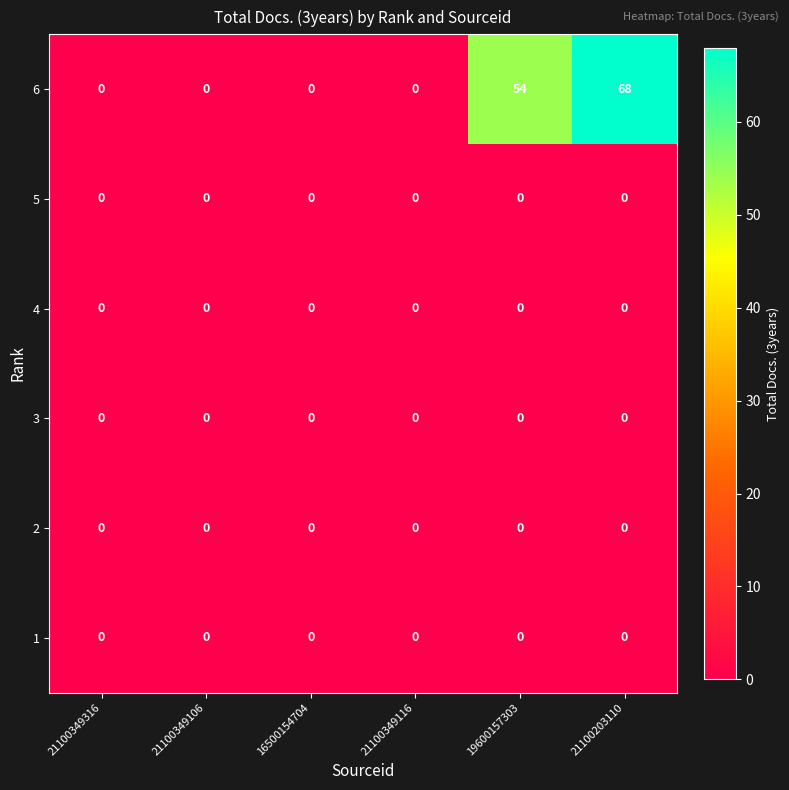

Which series has the widest spread of values?

6